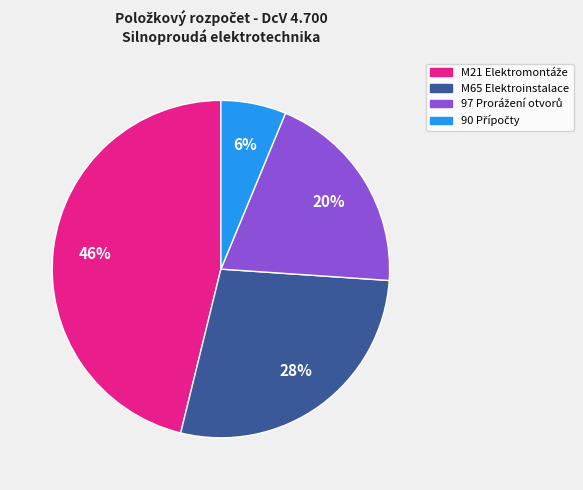

True or false: M65 Elektroinstalace accounts for 18% of the total.

False